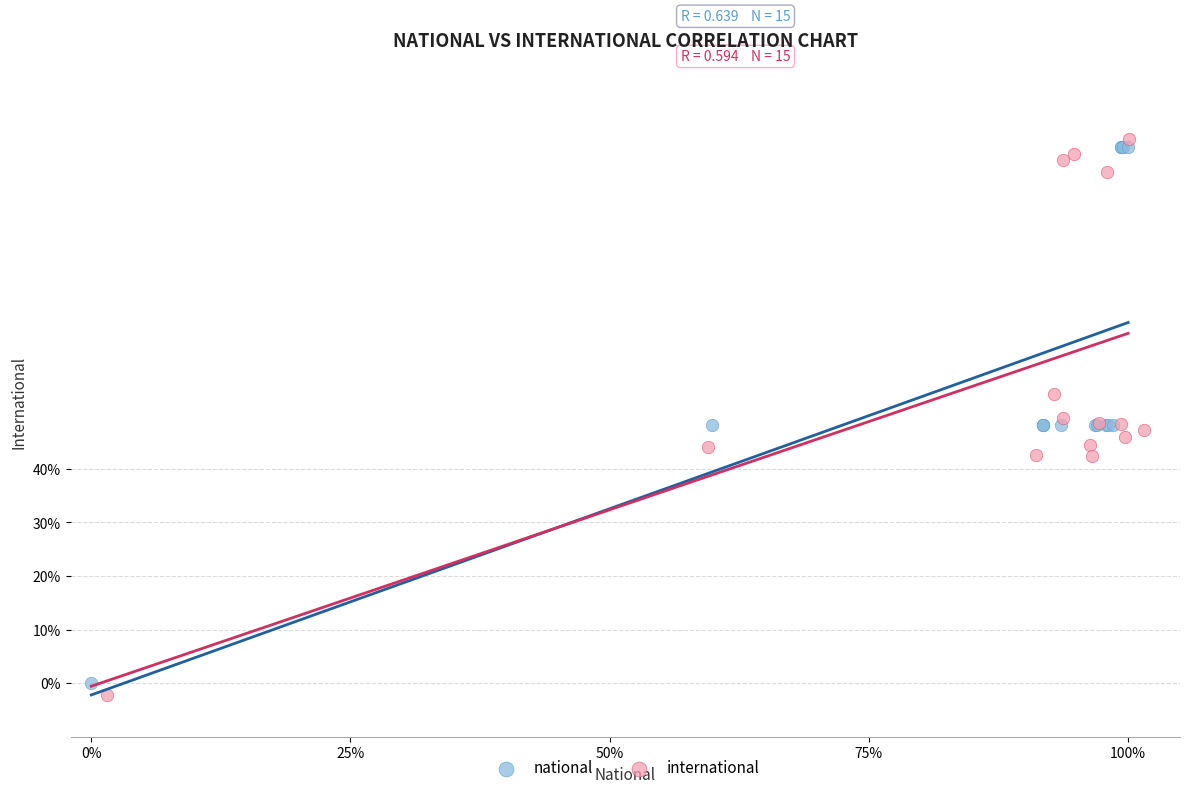

What are all the series names shown in the legend?

national, international